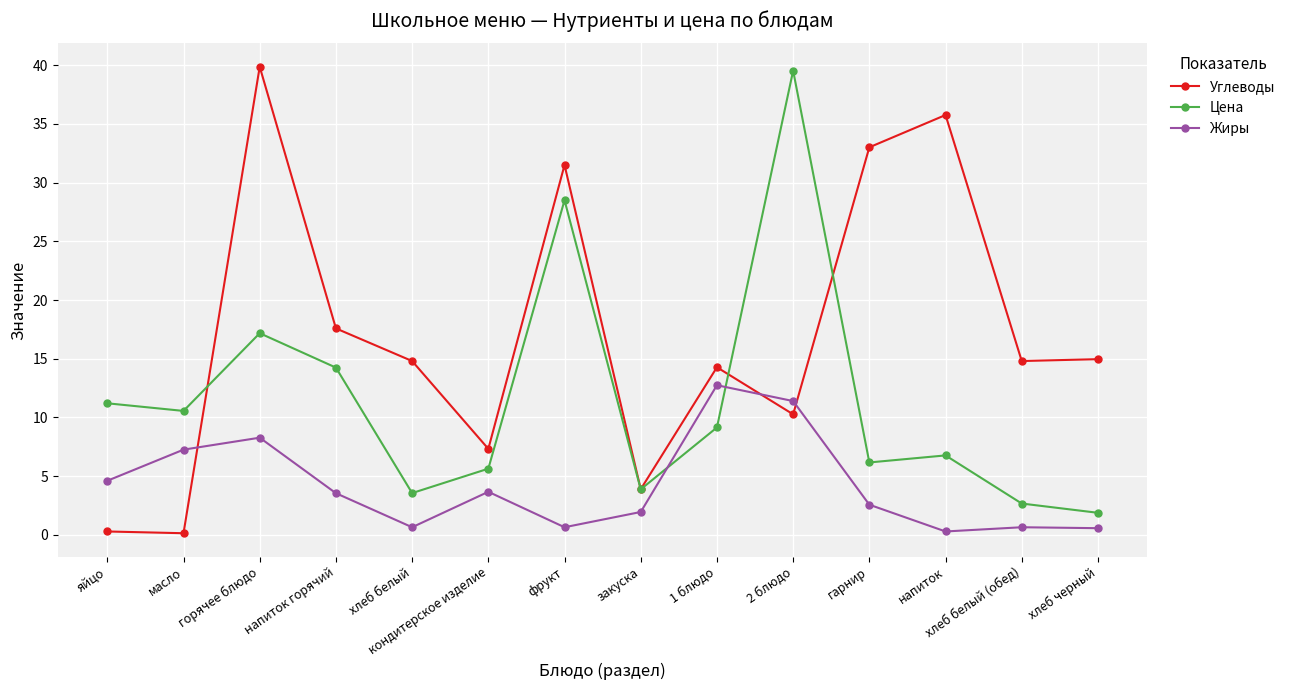

How many categories are shown in the chart?

14